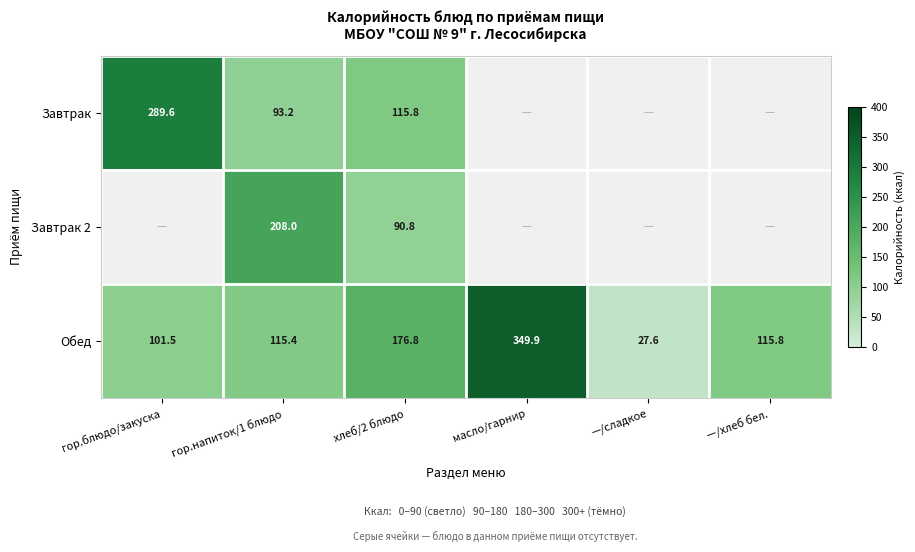

List the labels in order of Обед value, smallest first.

—/сладкое, гор.блюдо/закуска, гор.напиток/1 блюдо, —/хлеб бел., хлеб/2 блюдо, масло/гарнир